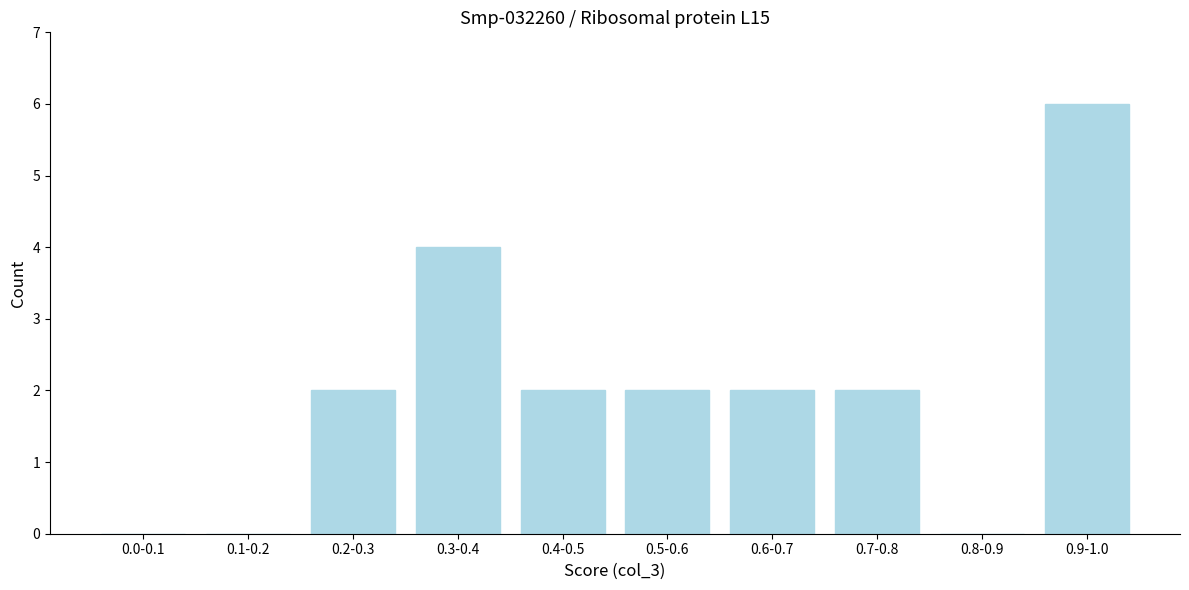

Reading left to right, transcribe all the data shown in this chart.

0.0-0.1=0	0.1-0.2=0	0.2-0.3=2	0.3-0.4=4	0.4-0.5=2	0.5-0.6=2	0.6-0.7=2	0.7-0.8=2	0.8-0.9=0	0.9-1.0=6